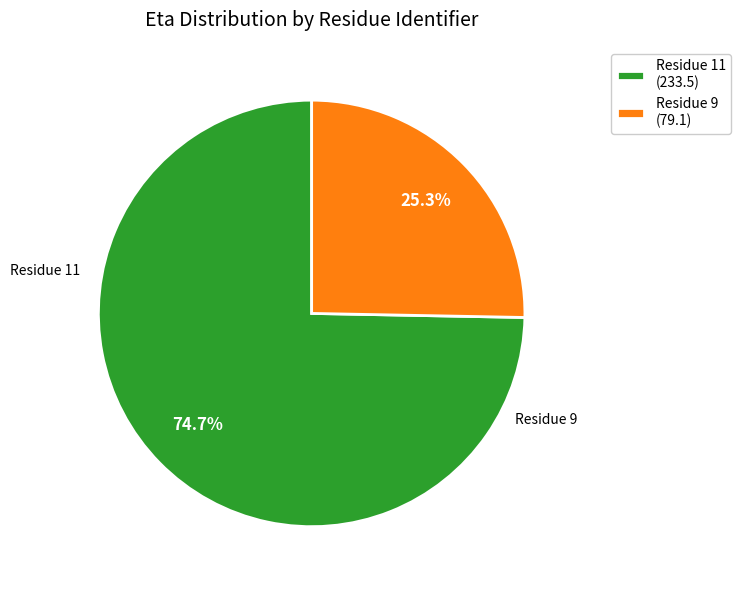

Which has a higher value, Residue 11 (233.5) or Residue 9 (79.1)?

Residue 11 (233.5)